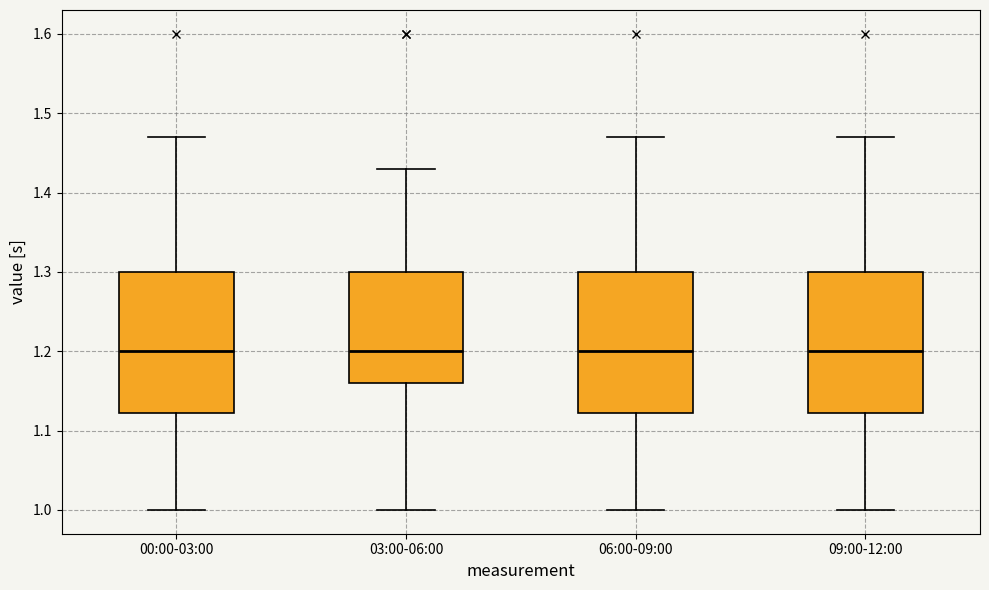

Where is the upper edge of the box for 06:00-09:00 on the y-axis? The values are not printed on the chart, so give them approximately, as read against the axis.

1.30